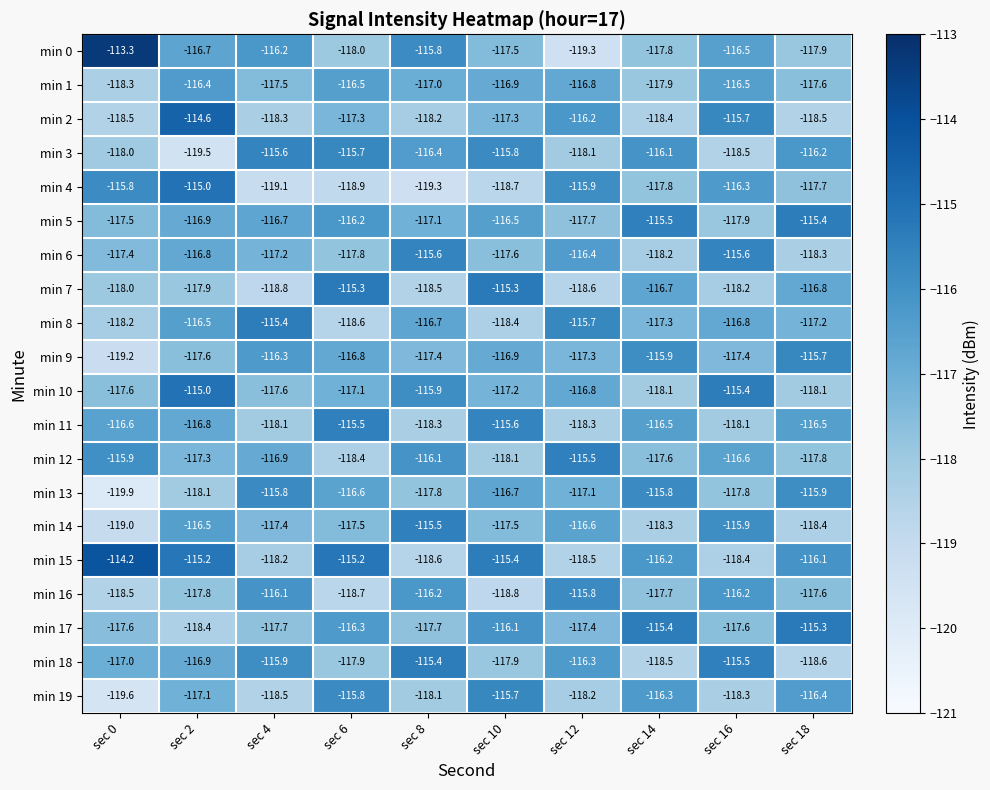

Which series has the largest total across all categories?

min 15